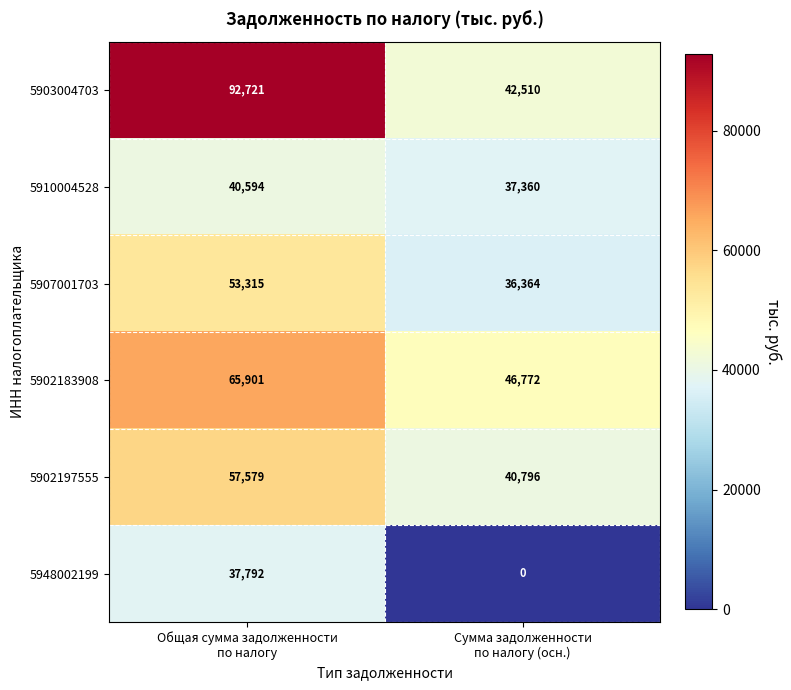

What is the maximum value shown in the chart?

92721